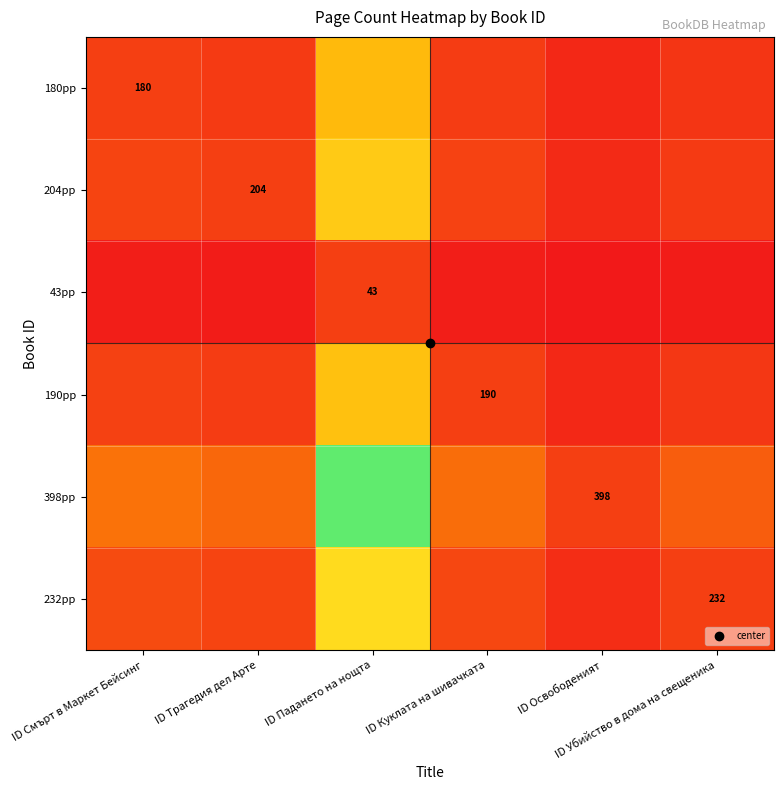

Which series has the widest spread of values?

398pp